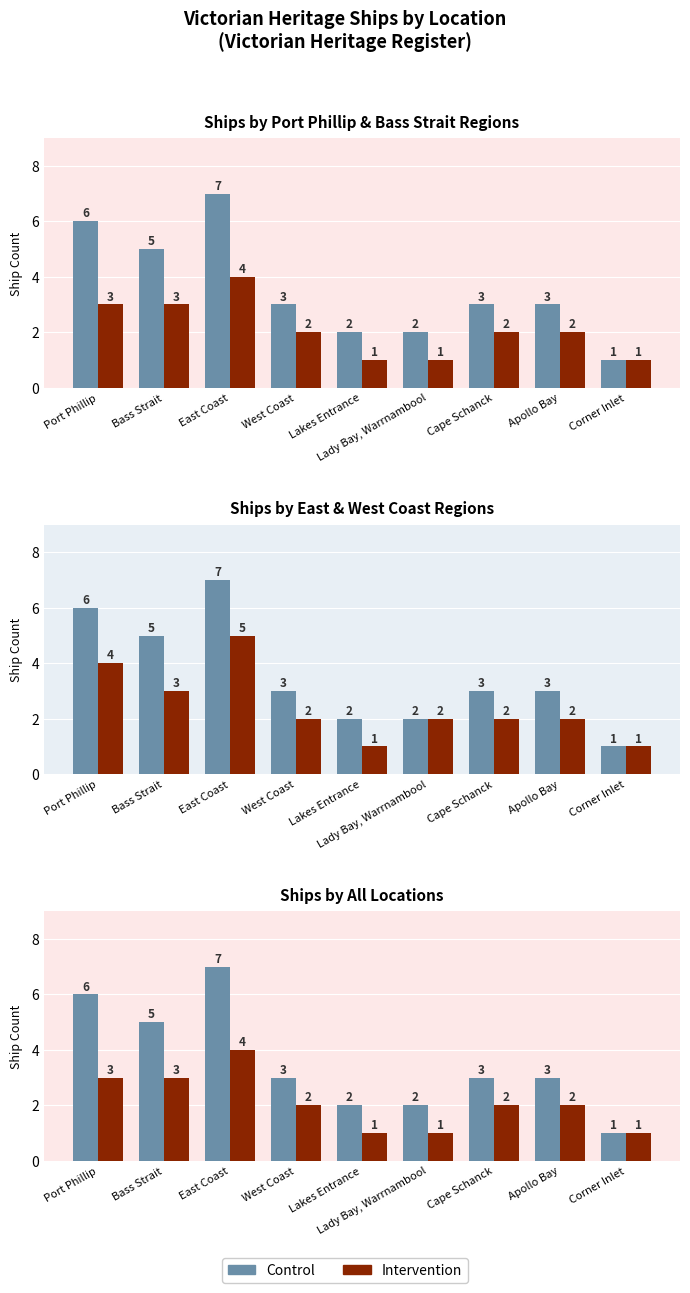

How many data points in Control are above 3?

3